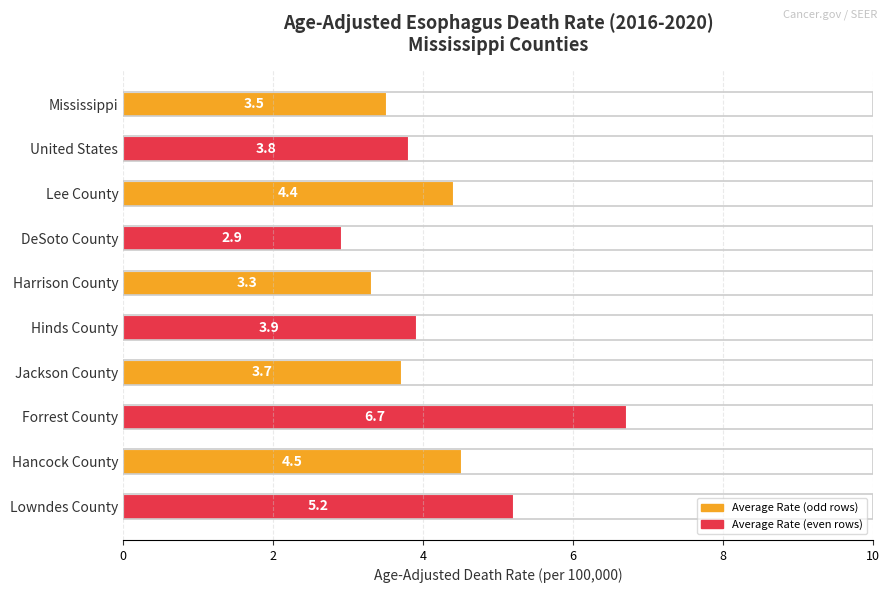

How many values are below 3?

1